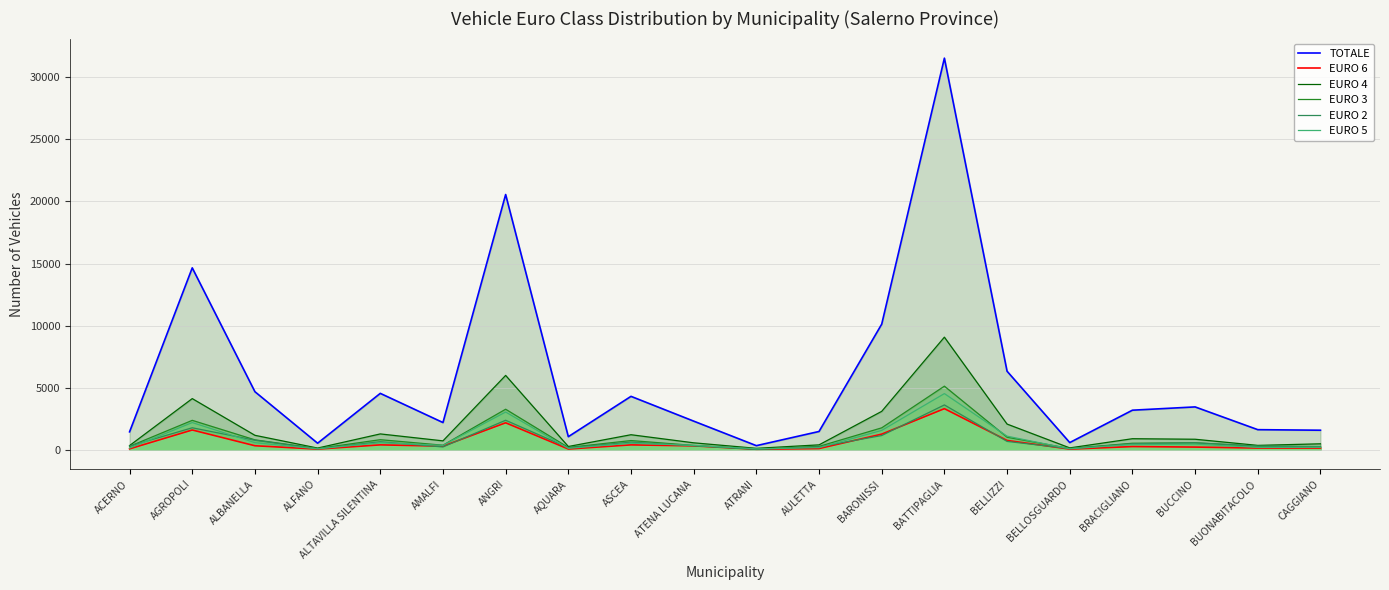

Which series changed the most between ALTAVILLA SILENTINA and BUONABITACOLO?

TOTALE